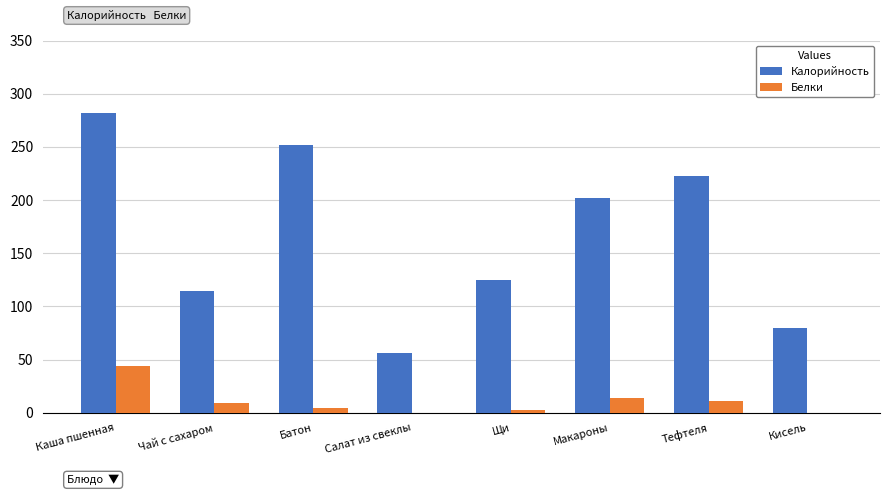

True or false: Белки has a value of 3.4 at Макароны.

False